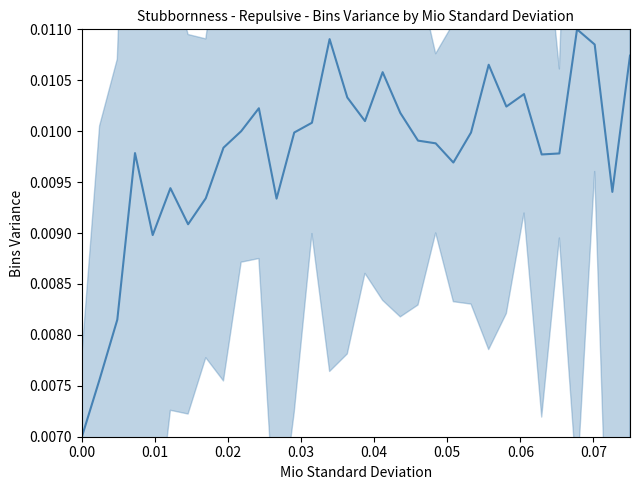

The chart shows a value of 0.0 at 21. True or false?

False